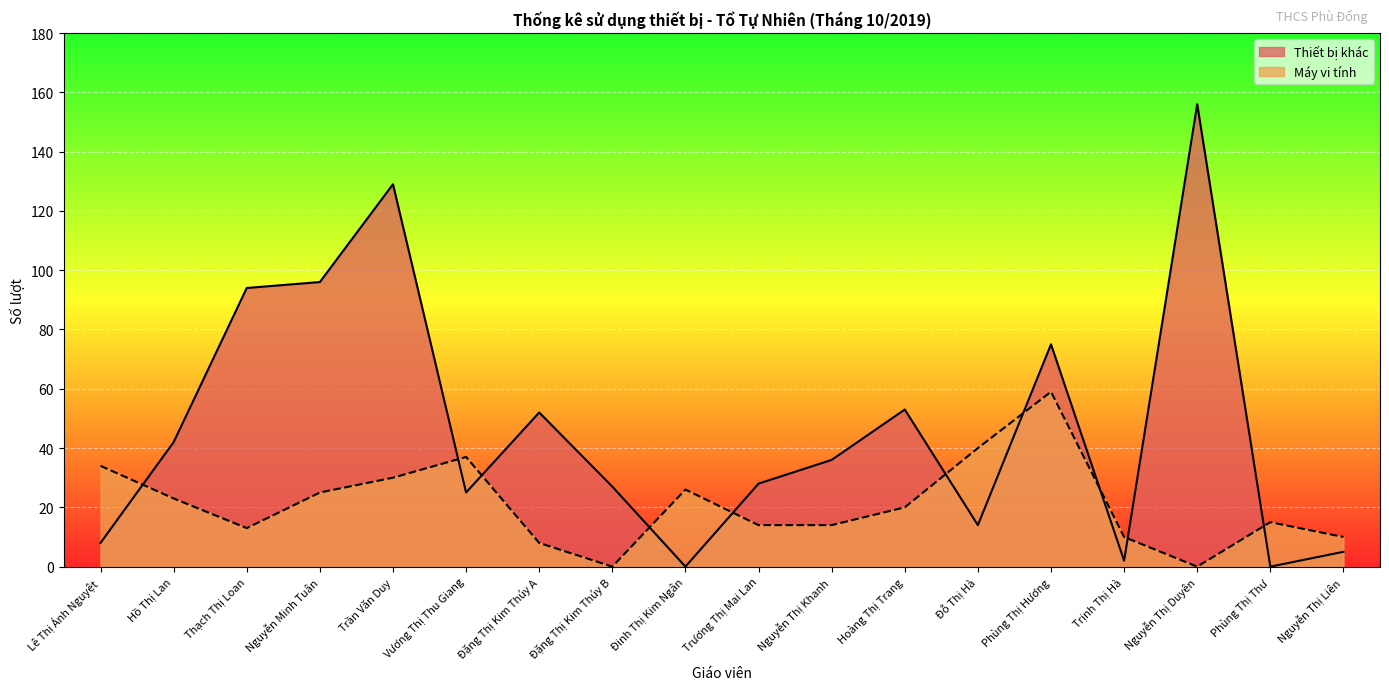

True or false: Máy vi tính and Thiết bị khác intersect in this chart.

True